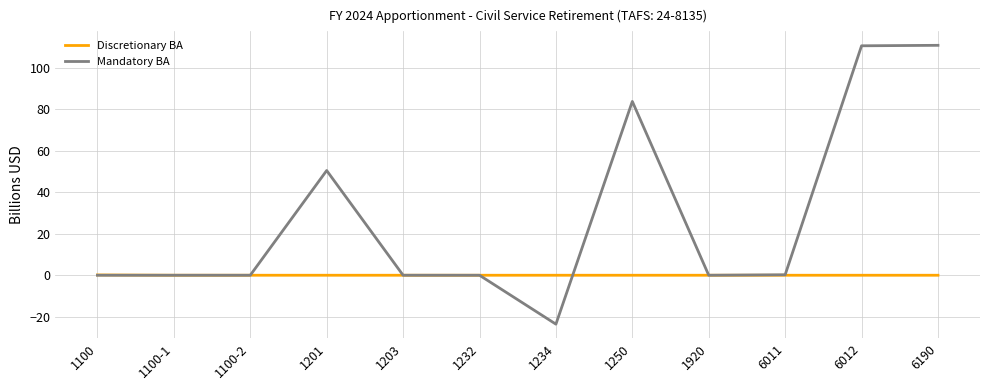

Which series has the largest total across all categories?

Mandatory BA